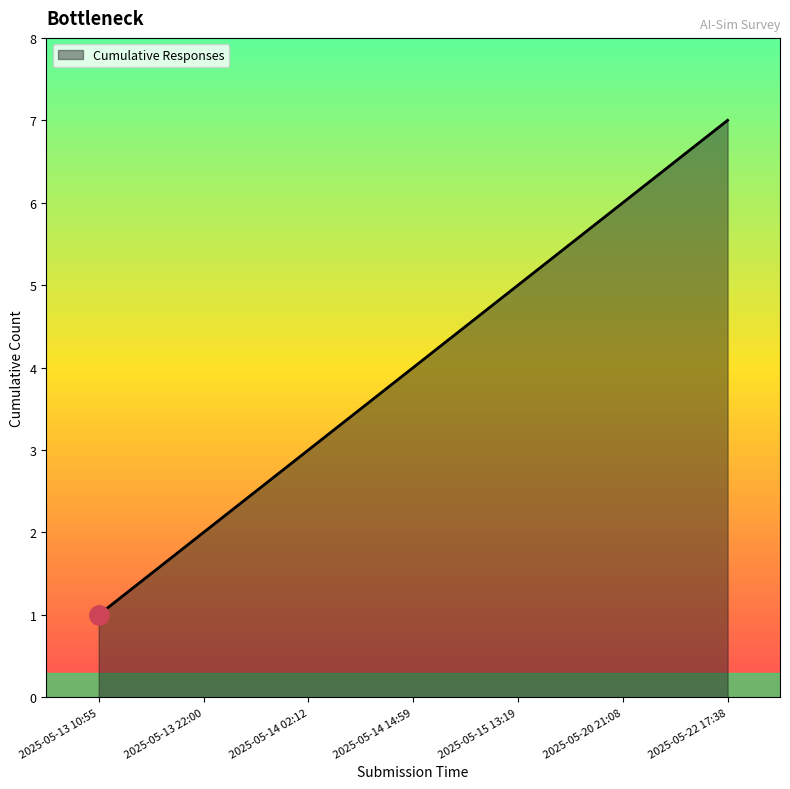

What is the ratio of the value at 2025-05-14 02:12 to the value at 2025-05-13 10:55?

3.0